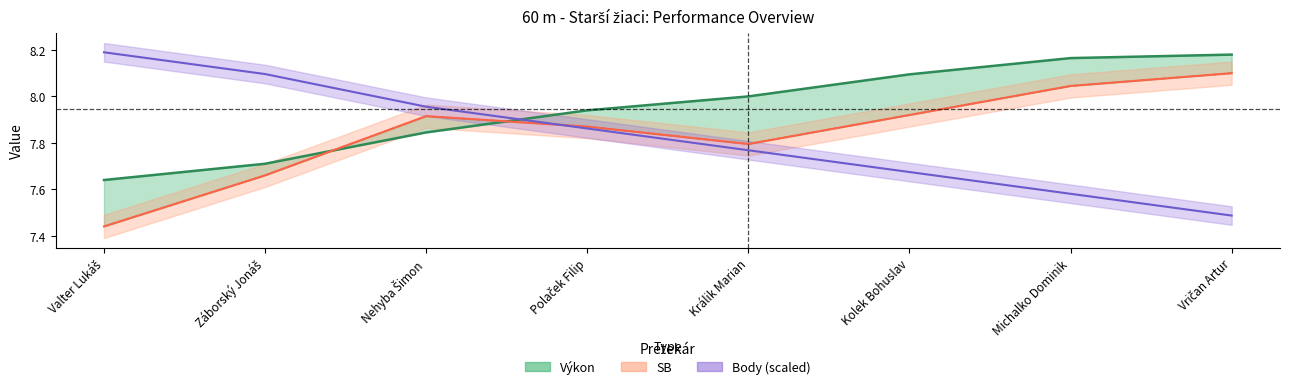

What is the minimum value shown in the chart?

7.4